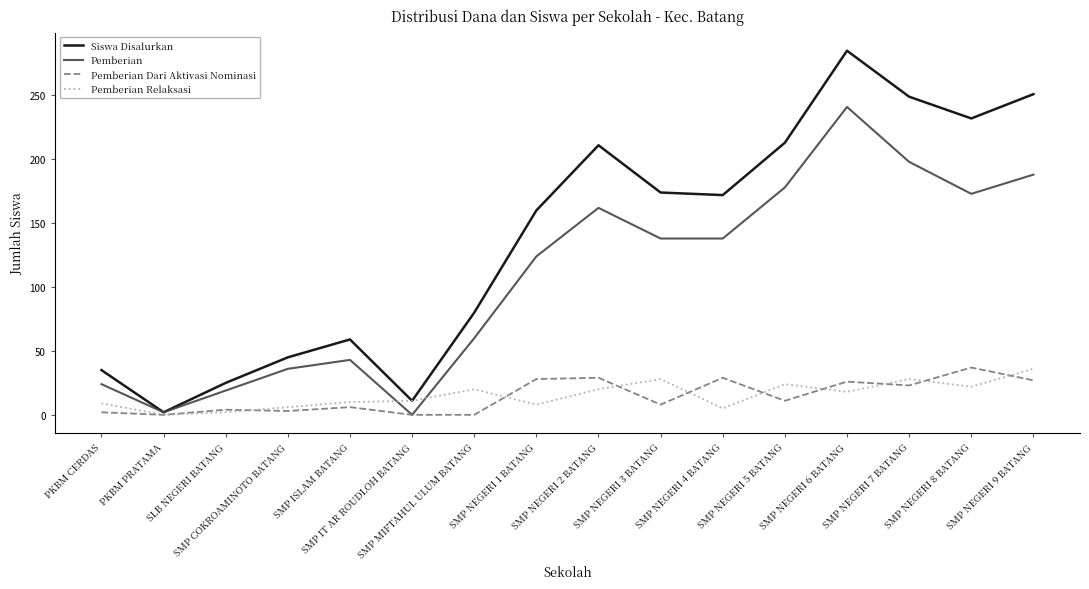

What is the average value of the Pemberian series?

108